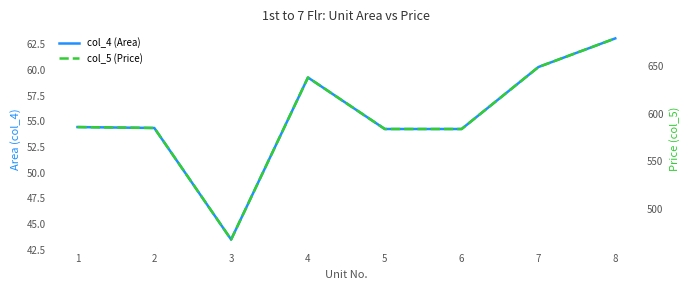

How many interior local peaks does the col_4 (Area) series have?

1